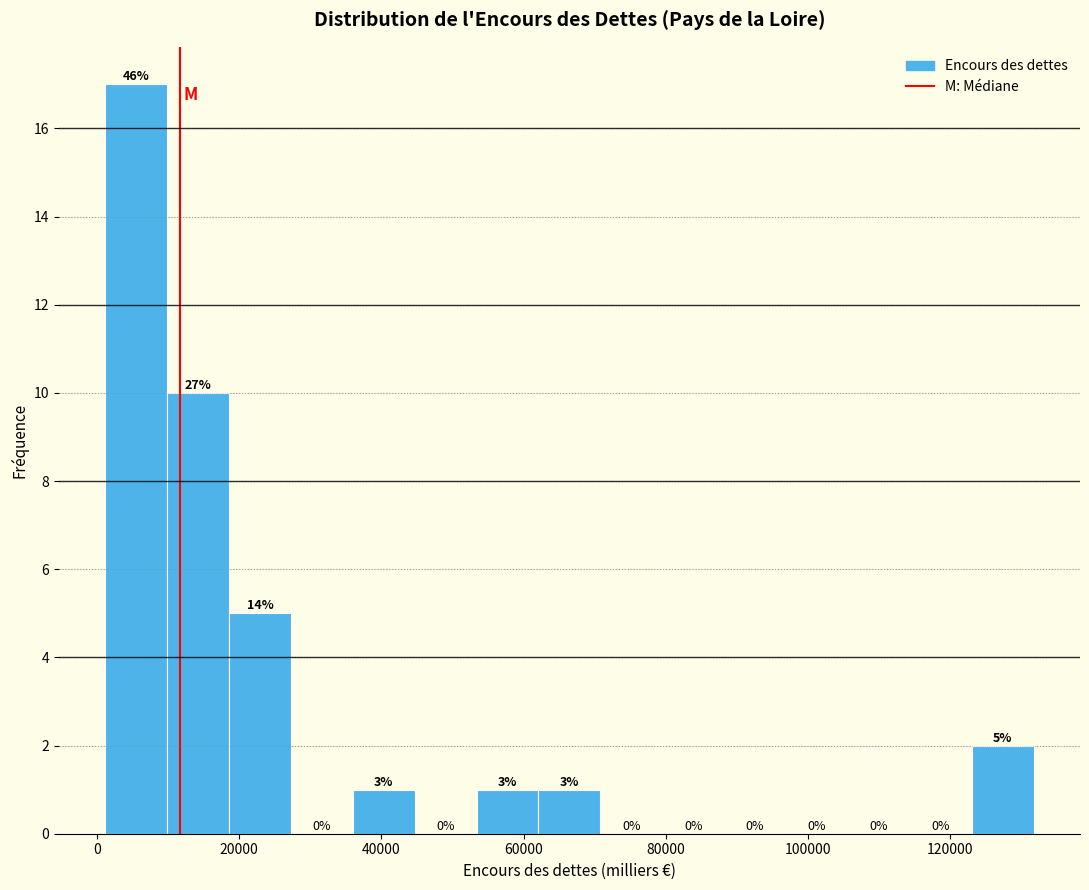

Over which range of the x-axis is the bar tallest?

2000 to 10000